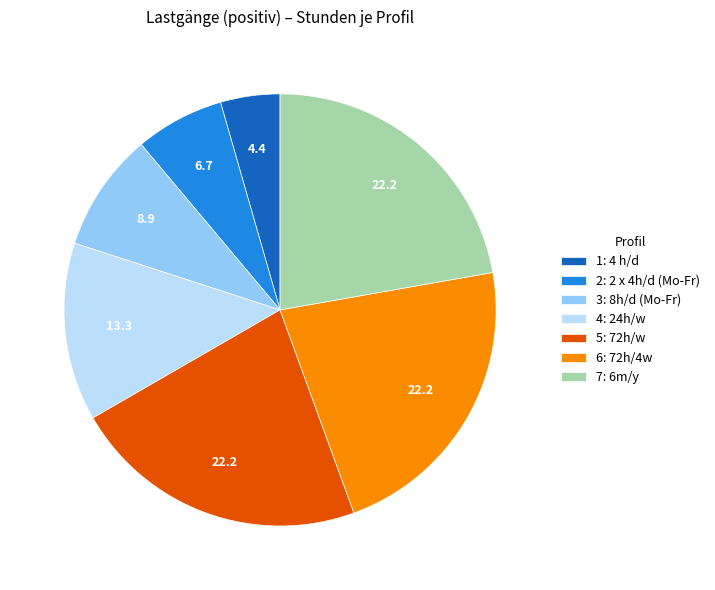

Combined, do 6: 72h/4w and 4: 24h/w account for over 50%?

No